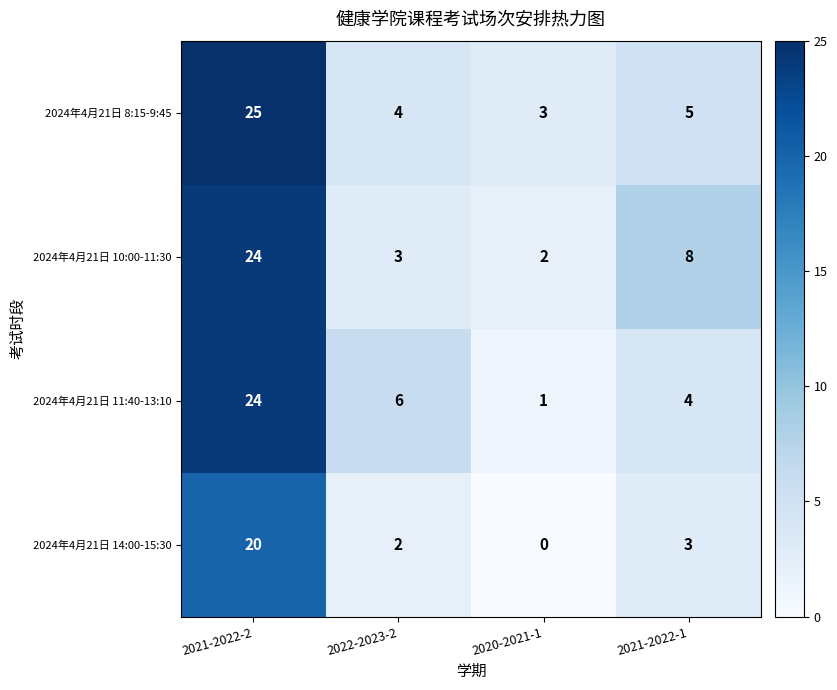

At which category is the sum across all series the highest?

2021-2022-2